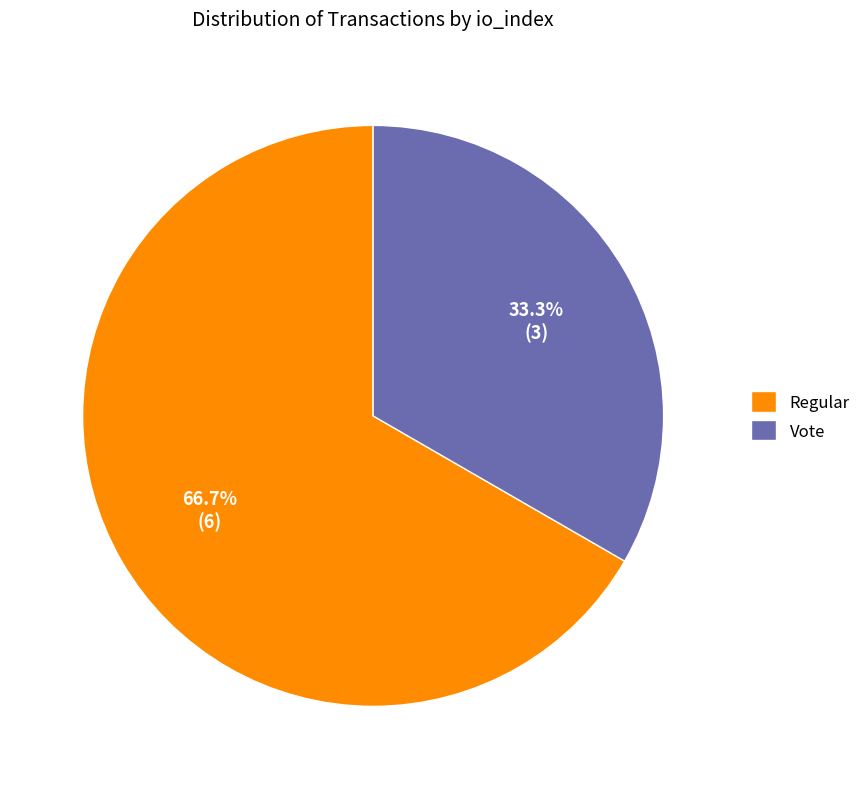

Combined, what portion of the pie is Regular and Vote?

100.0%